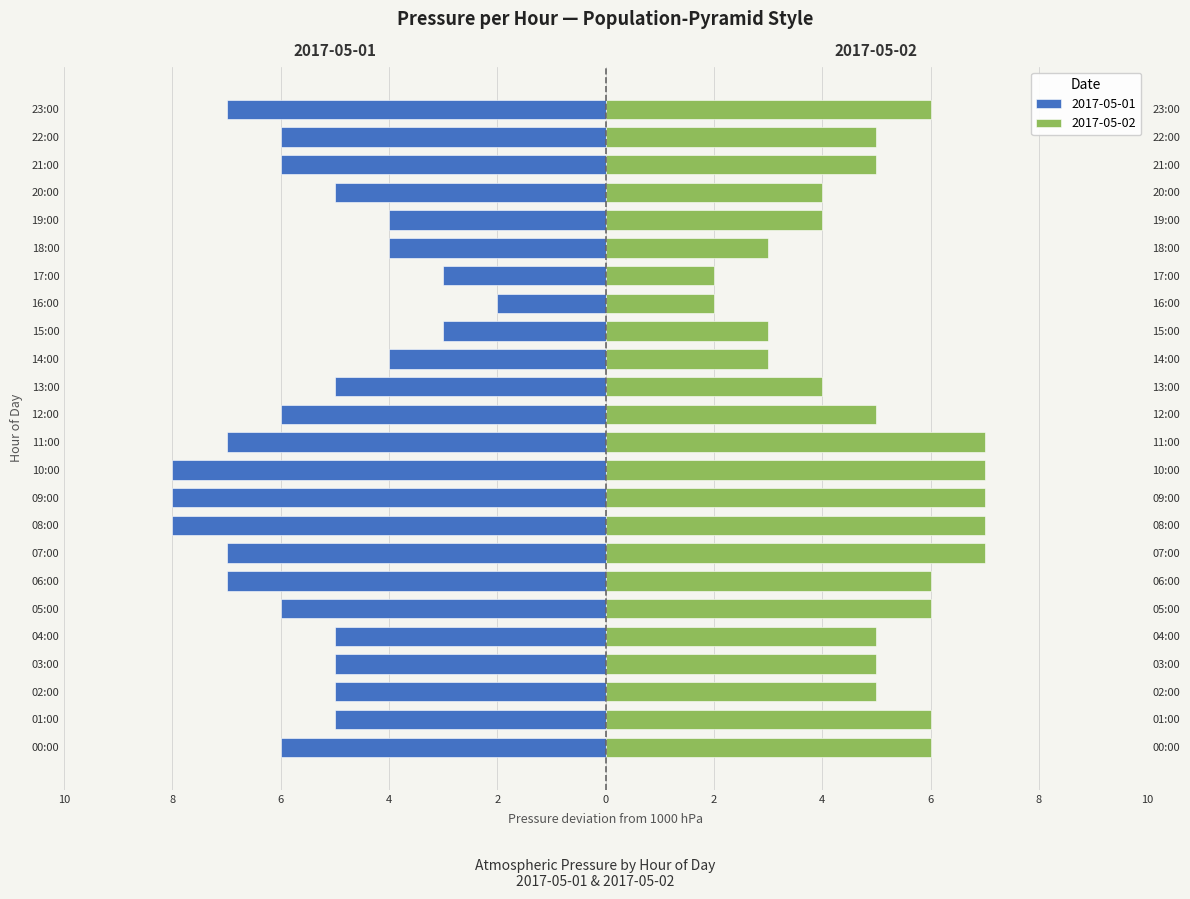

What are all the series names shown in the legend?

2017-05-01, 2017-05-02